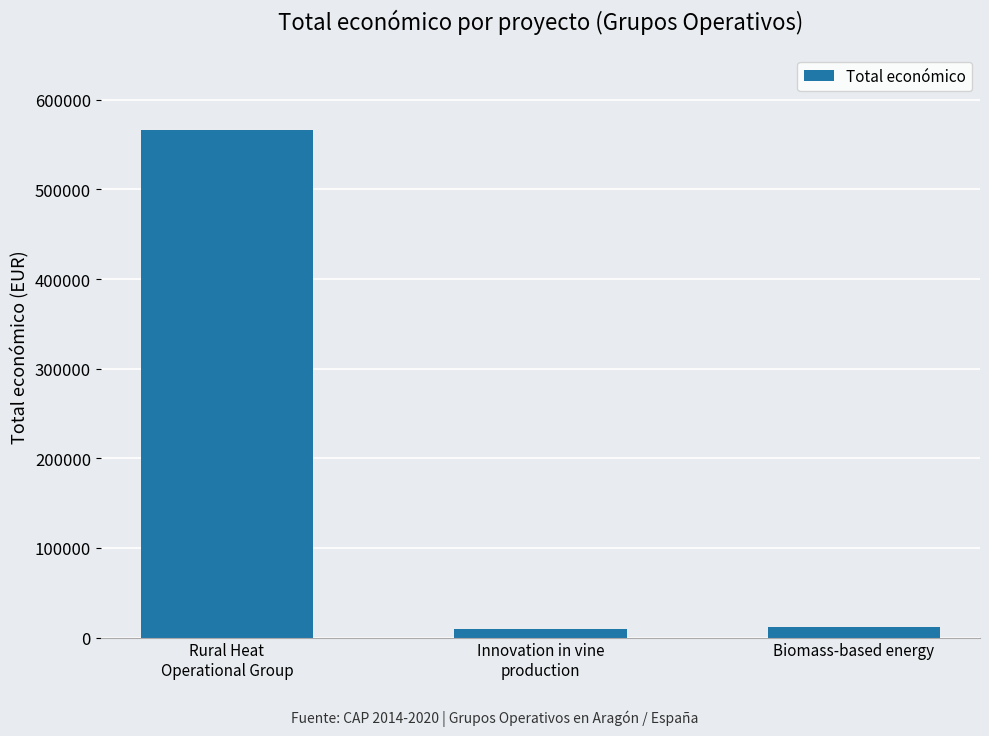

What is the ratio of the value at Biomass-based energy to the value at Innovation in vine
production?

1.2